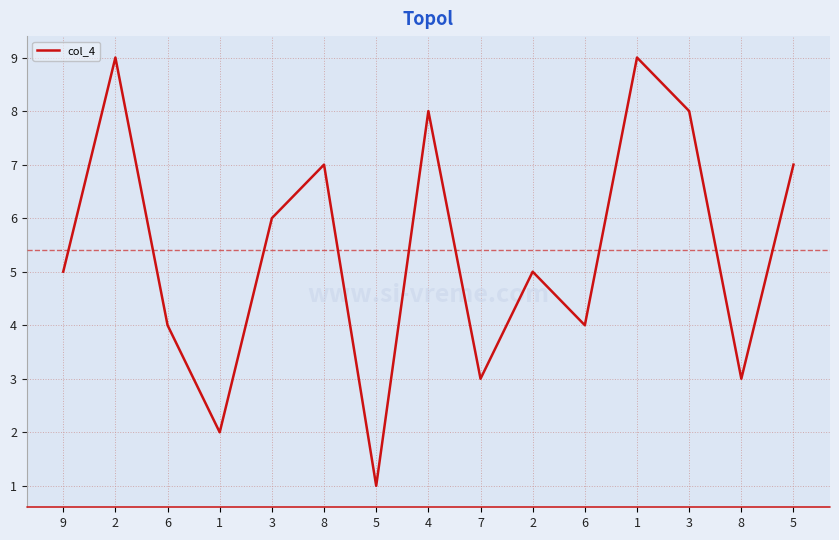

How many categories are shown in the chart?

15